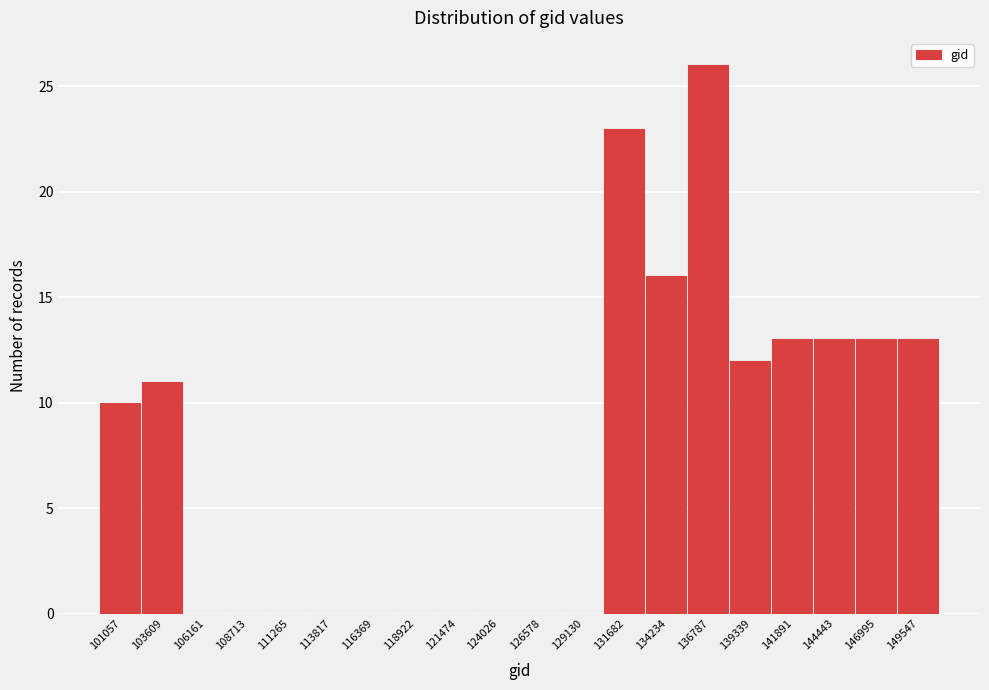

Reading left to right, transcribe all the data shown in this chart.

101057=10	103609=11	106161=0	108713=0	111265=0	113817=0	116369=0	118922=0	121474=0	124026=0	126578=0	129130=0	131682=23	134234=16	136787=26	139339=12	141891=13	144443=13	146995=13	149547=13